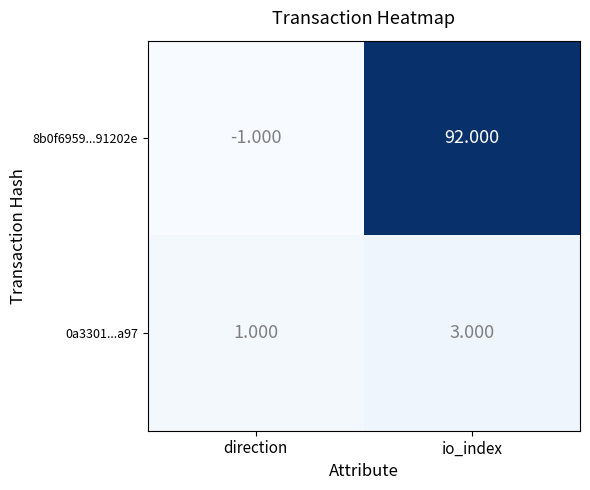

Which category has the highest value in the 8b0f6959...91202e series?

io_index